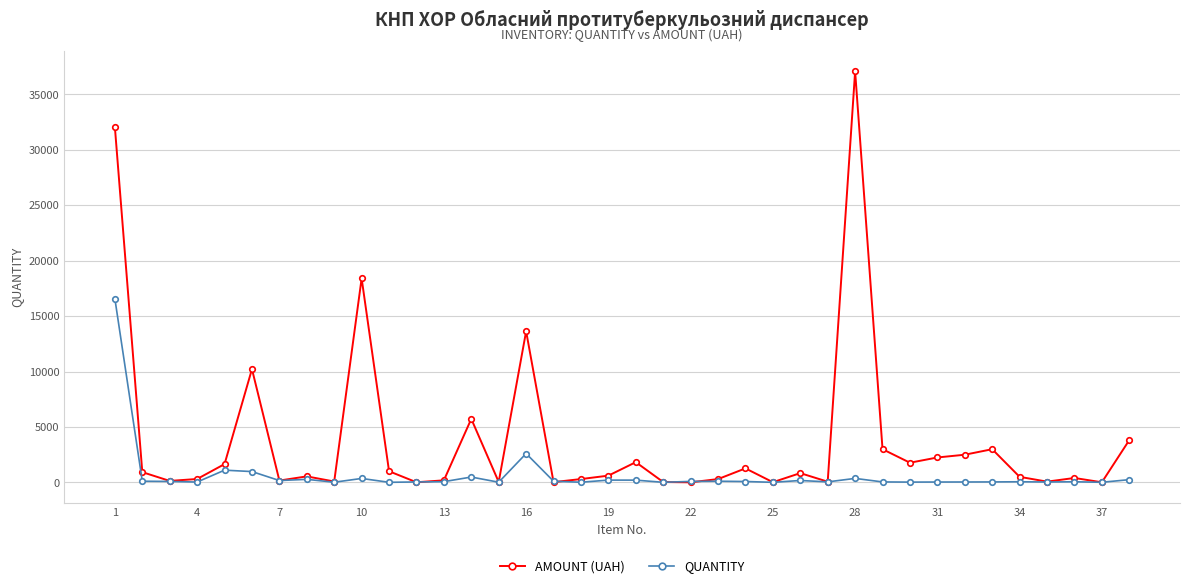

What are all the series names shown in the legend?

AMOUNT (UAH), QUANTITY